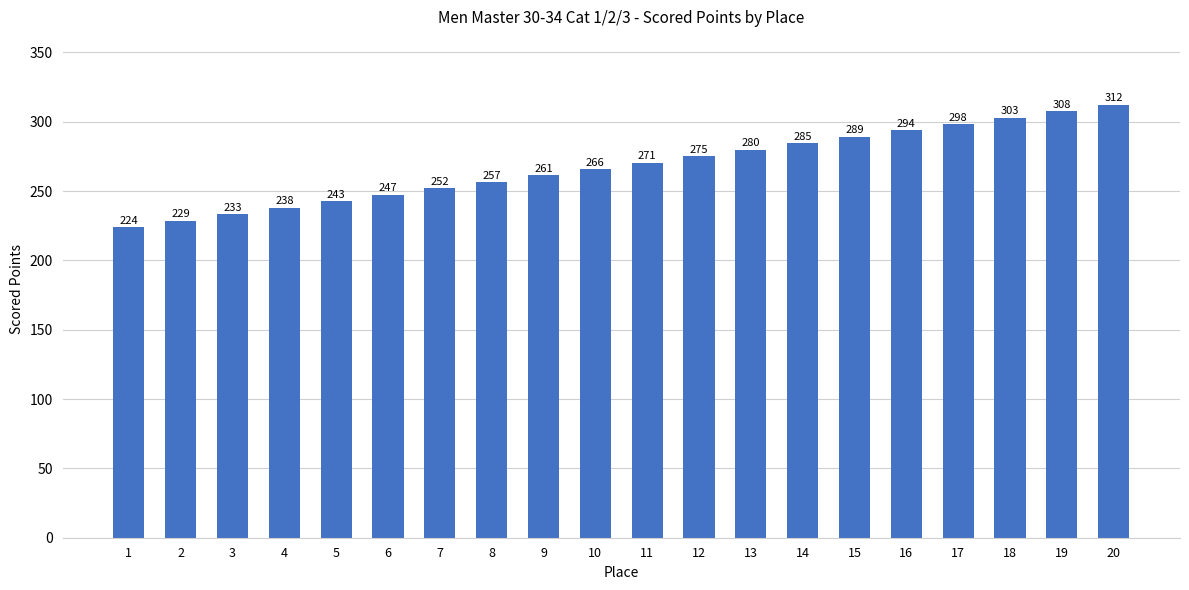

What is the sum of the values at 19 and 16?

601.5